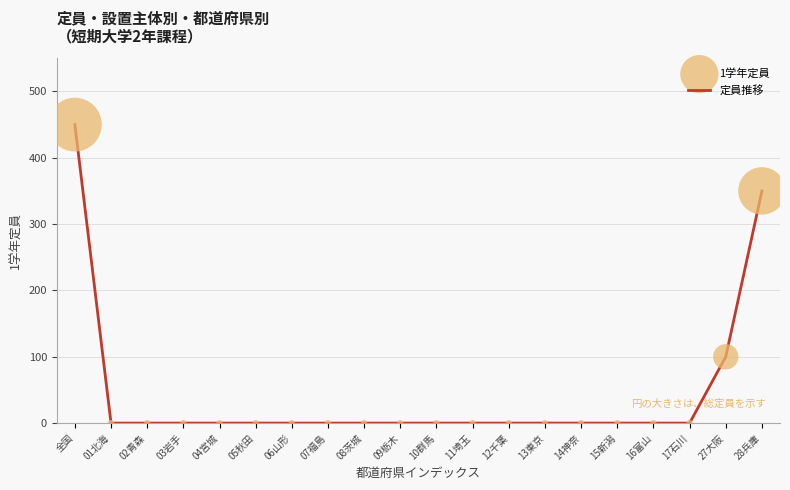

What is the difference between the values at 全国 and 16富山?

450